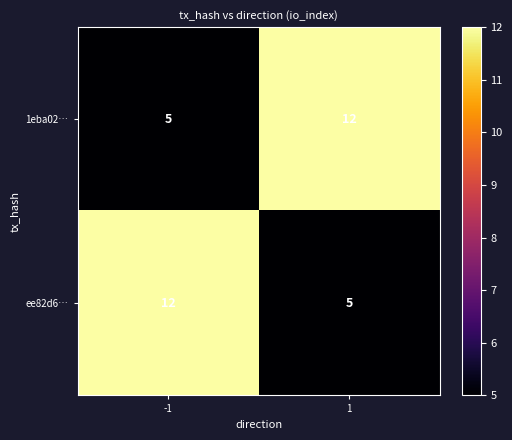

What is the highest value of the ee82d6… series?

12